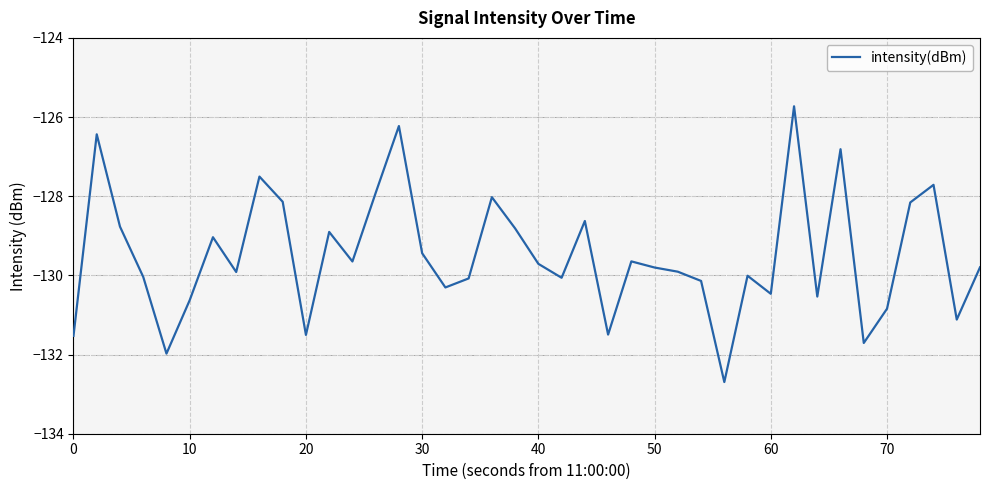

What is the difference between the maximum and minimum values?

7.0